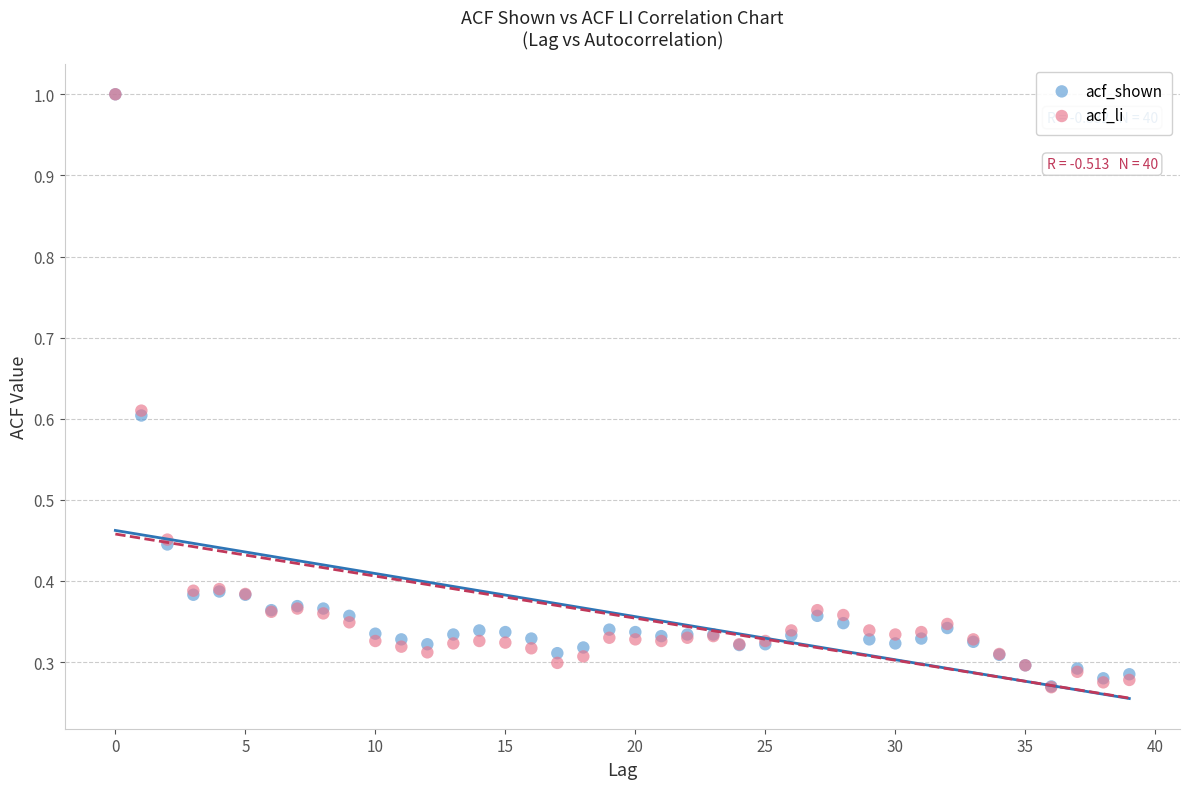

What are all the series names shown in the legend?

acf_shown, acf_li